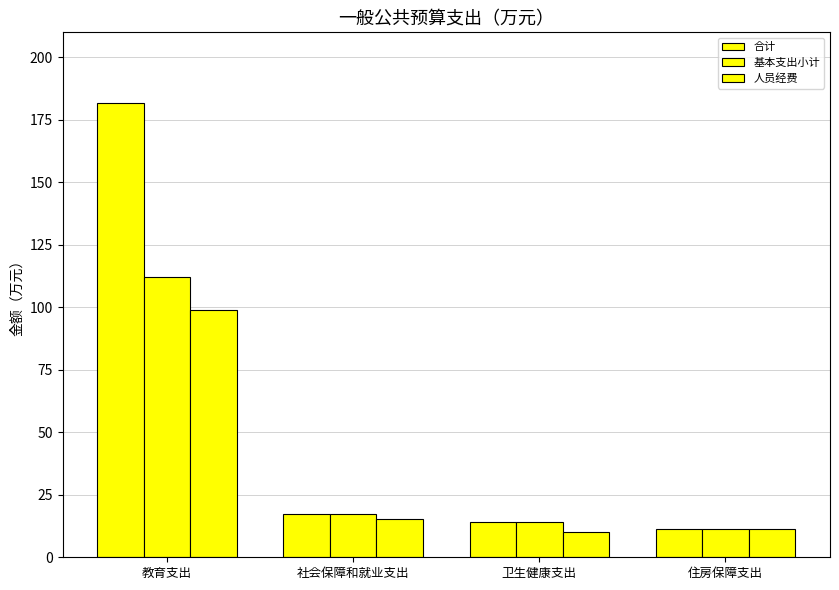

Rank the series by their average value, from lowest to highest.

人员经费, 基本支出小计, 合计